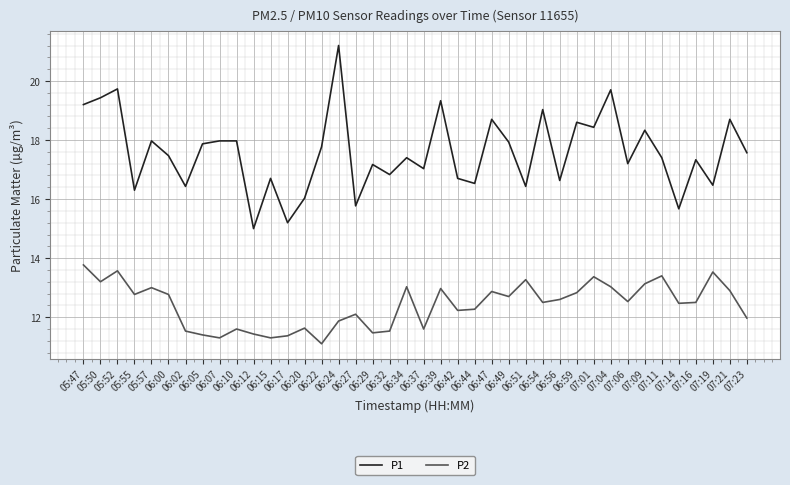

How many series are shown in this chart?

2